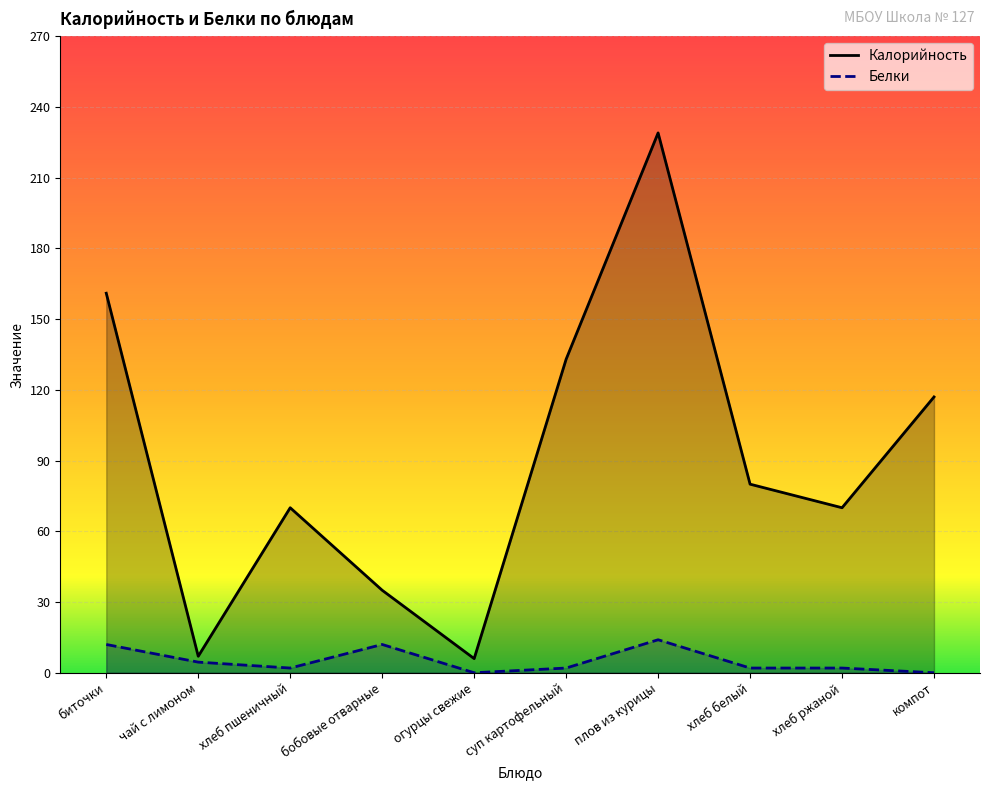

How many data points does each series have?

10